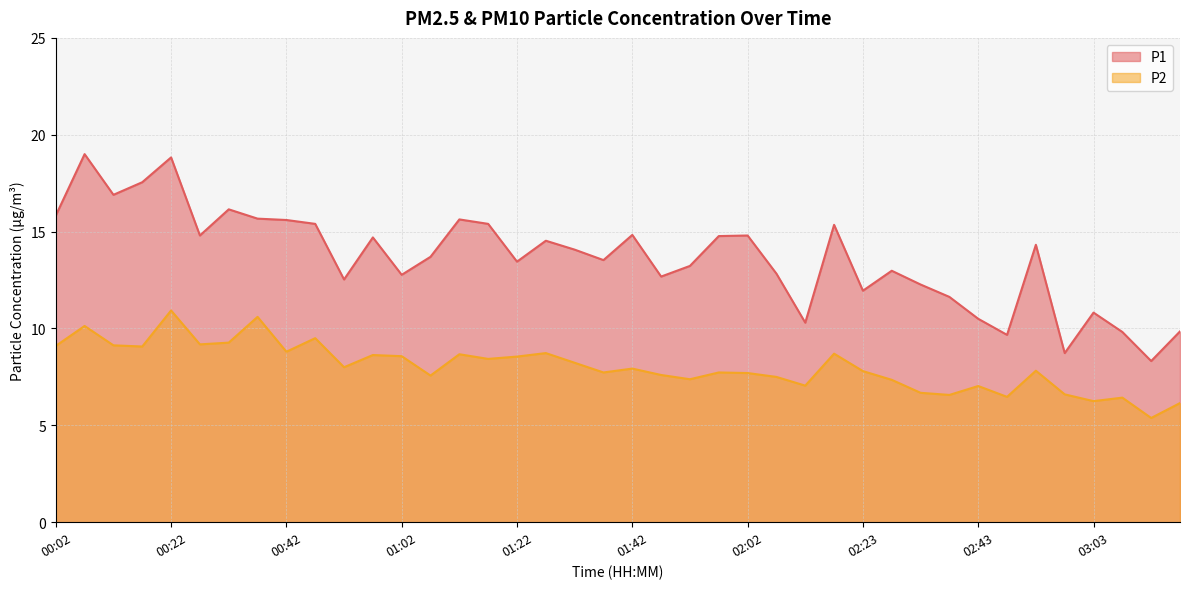

Rank the series by their maximum value, from lowest to highest.

P2, P1